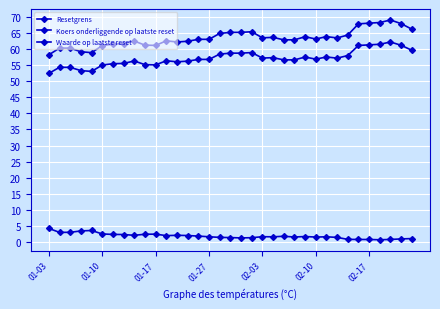

Does the chart display data point markers on the line(s)?

Yes